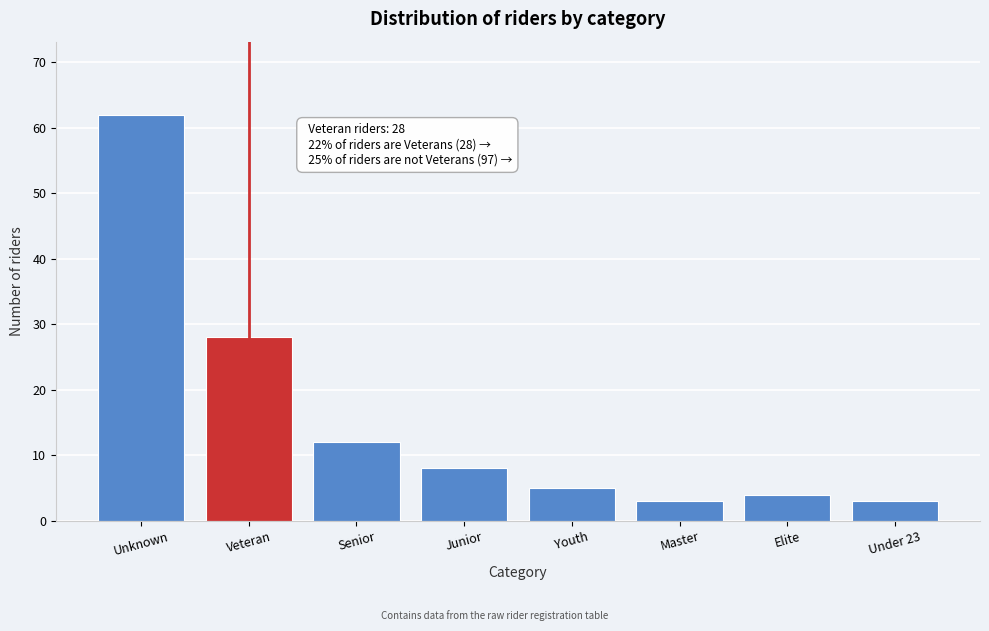

Reading left to right, transcribe all the data shown in this chart.

62	28	12	8	5	3	4	3